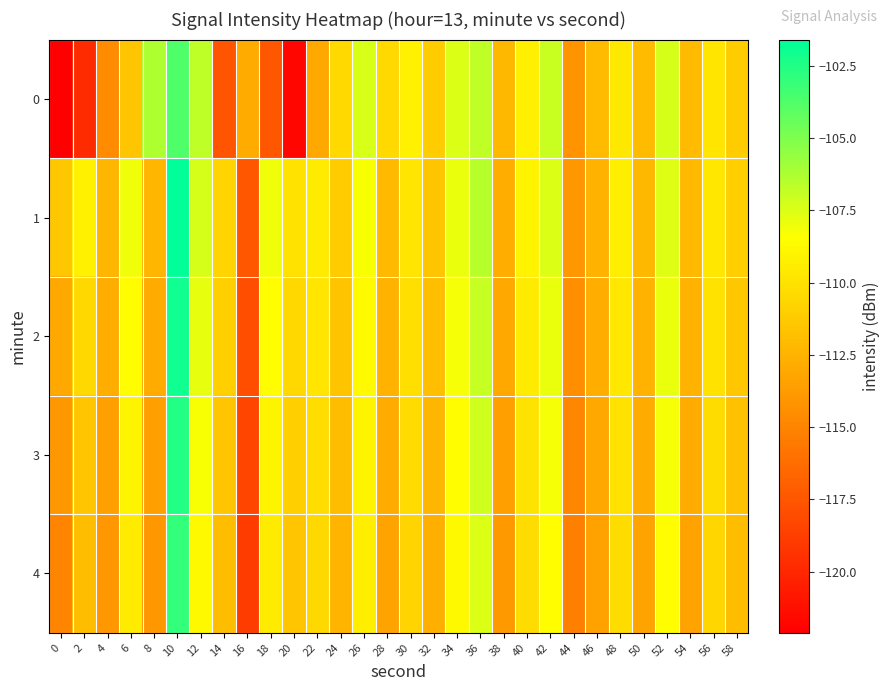

Which has a higher value, 38 or 36?

36